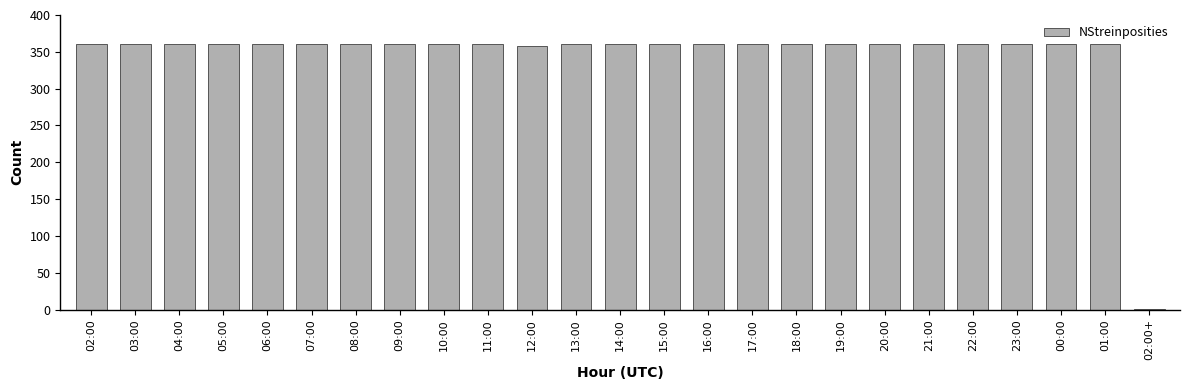

What is the greatest value displayed?

360